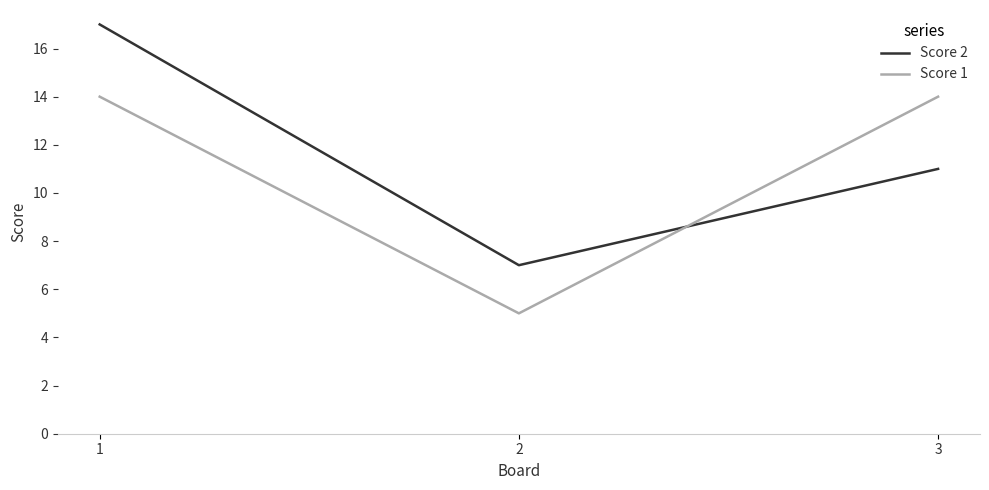

True or false: Score 2 has a value of 5 at 2.

False